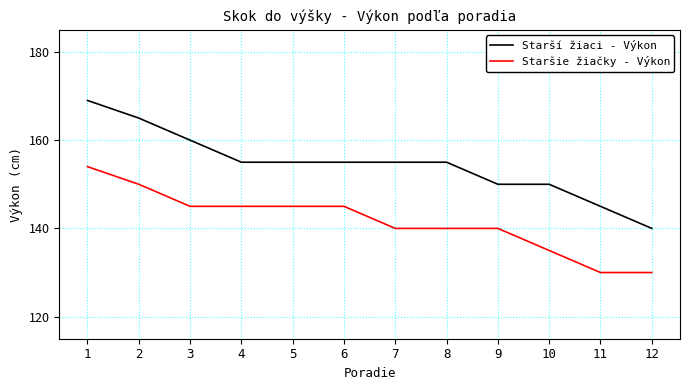

Which label corresponds to the largest value in the chart?

1